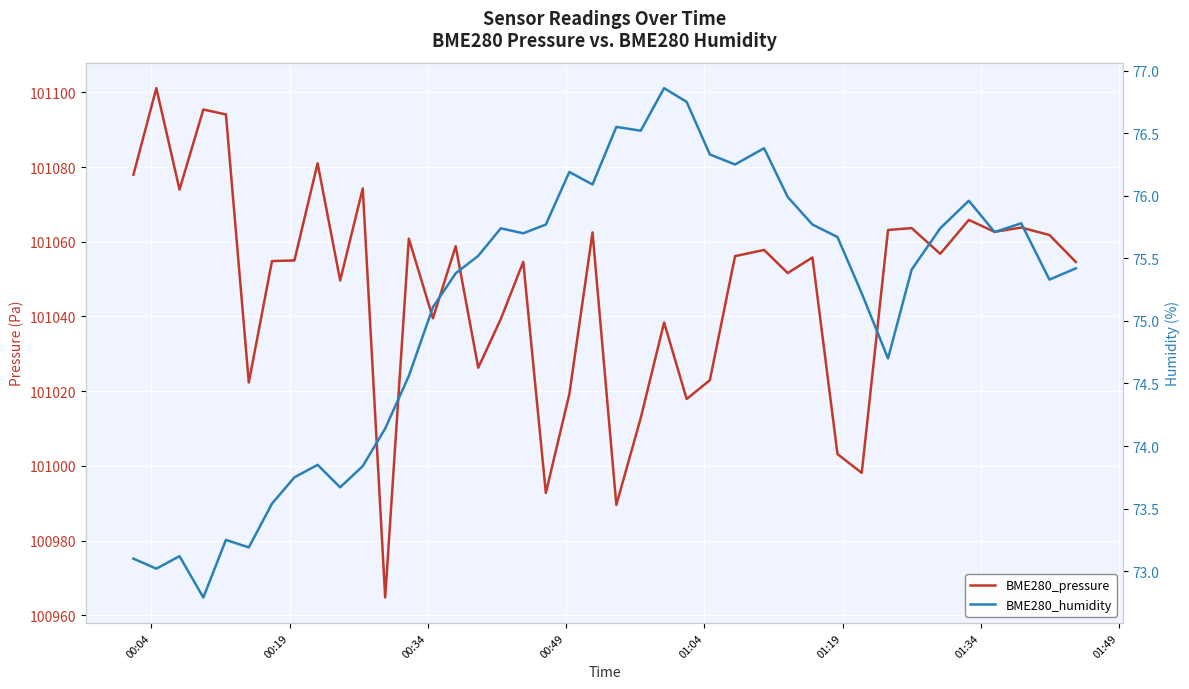

Which series has the largest range (max minus min)?

BME280_pressure